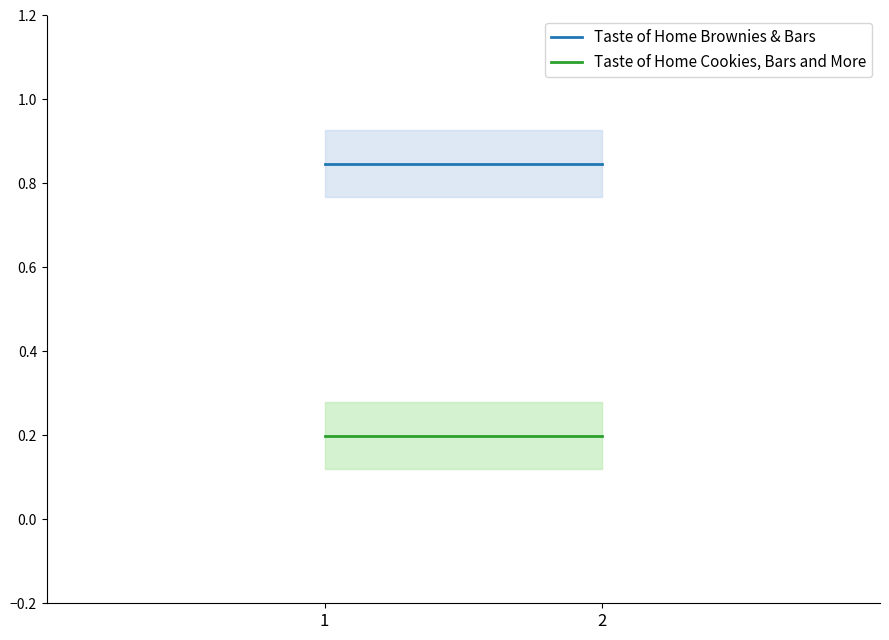

Read the Taste of Home Cookies, Bars and More value at 1.

0.2